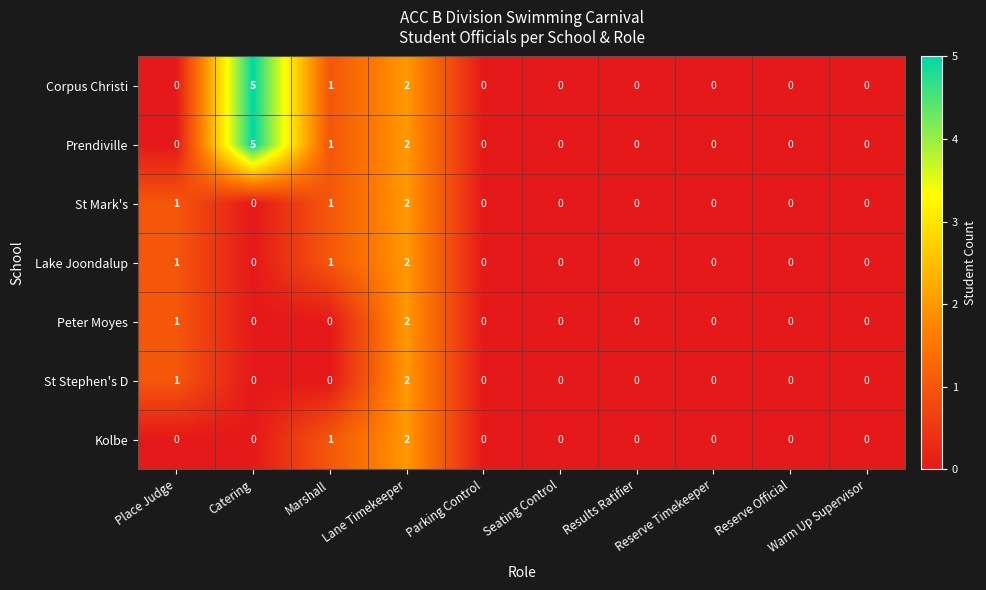

What is the sum of all Prendiville values?

8